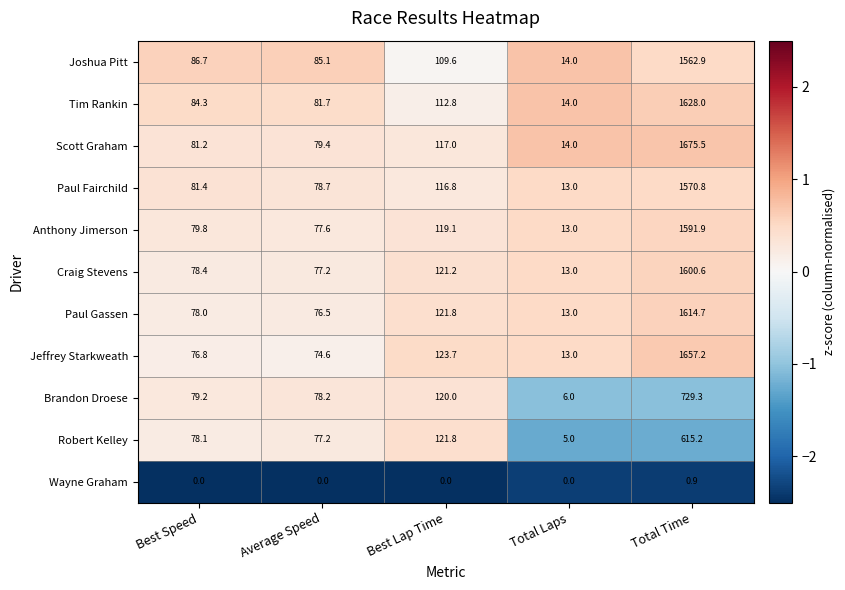

At which label is Joshua Pitt closest to 788?

Best Lap Time